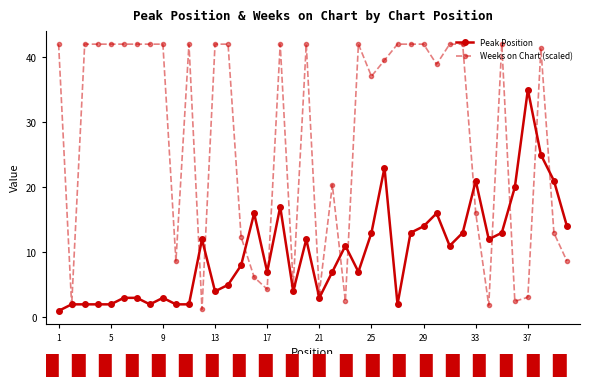

How many lines are shown in the chart?

2